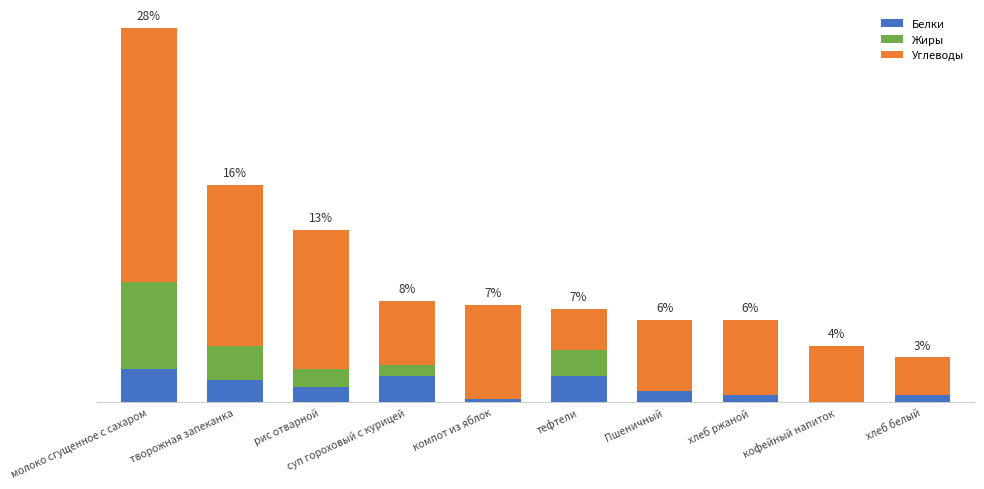

What is the label of the 9th bar from the left?

кофейный напиток